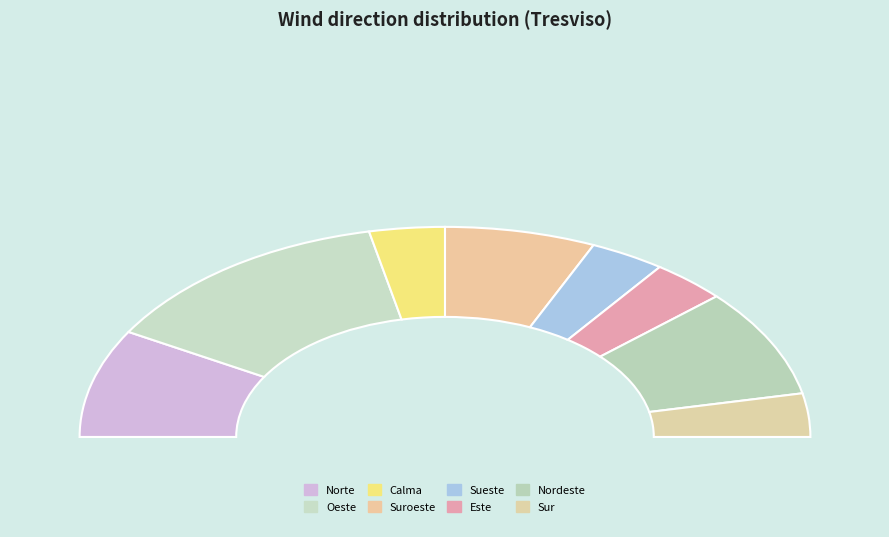

What percentage is NOT represented by Nordeste?

83.3%